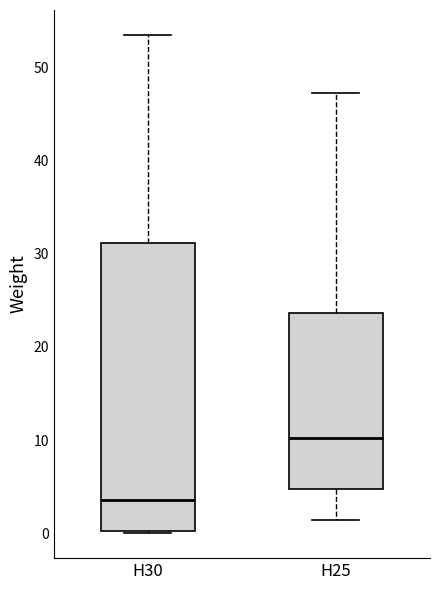

Which box is the tallest, from its lower edge to its upper edge?

H30